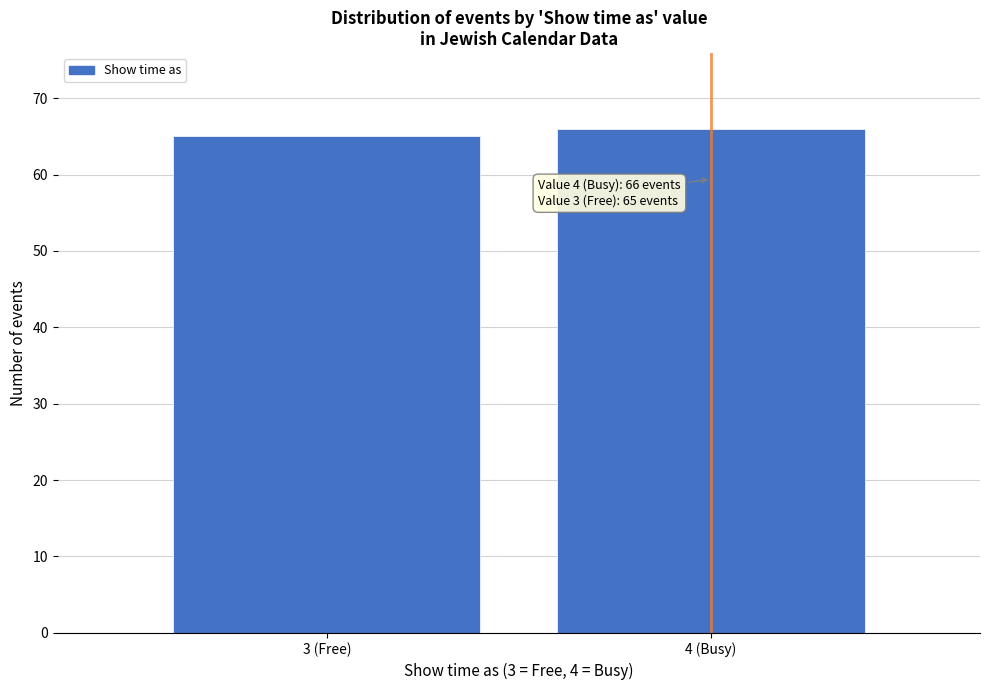

Reading left to right, transcribe all the data shown in this chart.

3 (Free)=65	4 (Busy)=66